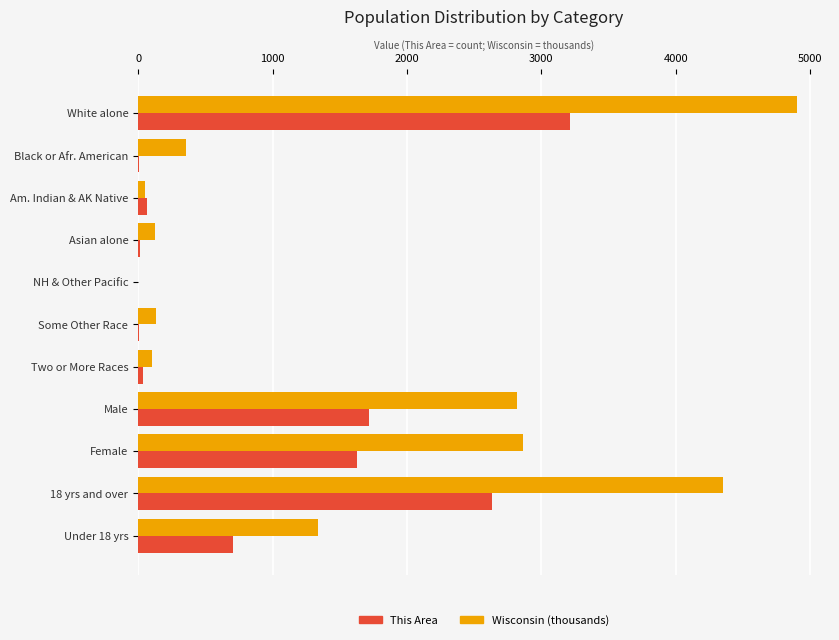

Between Black or Afr. American and 18 yrs and over, which series saw the biggest shift?

Wisconsin (thousands)